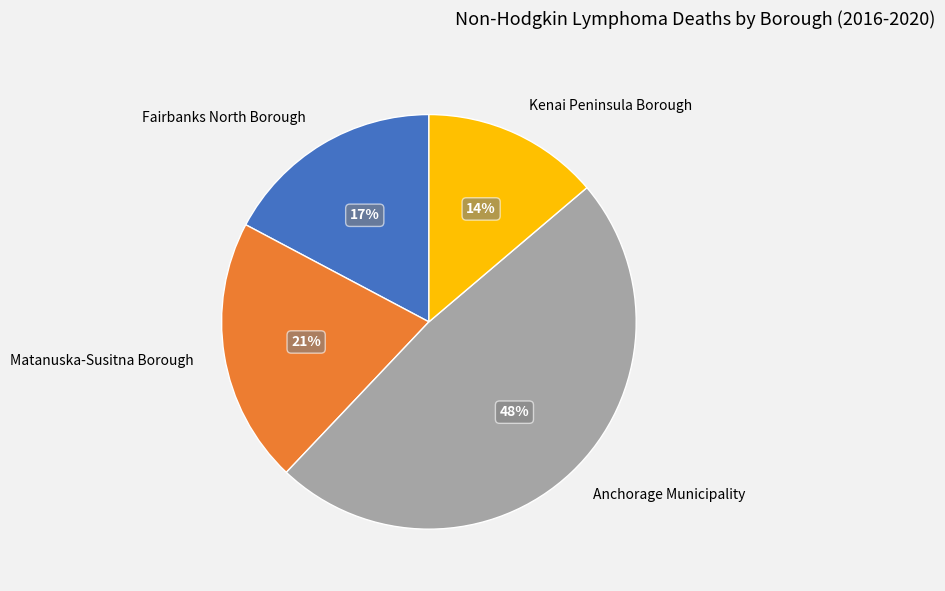

True or false: Matanuska-Susitna Borough accounts for 11% of the total.

False